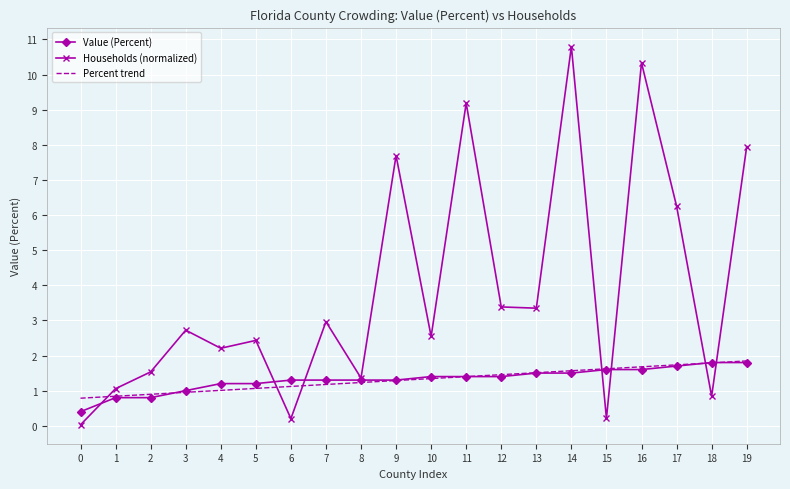

What is the spread (max minus min) of values at 14?

9.3